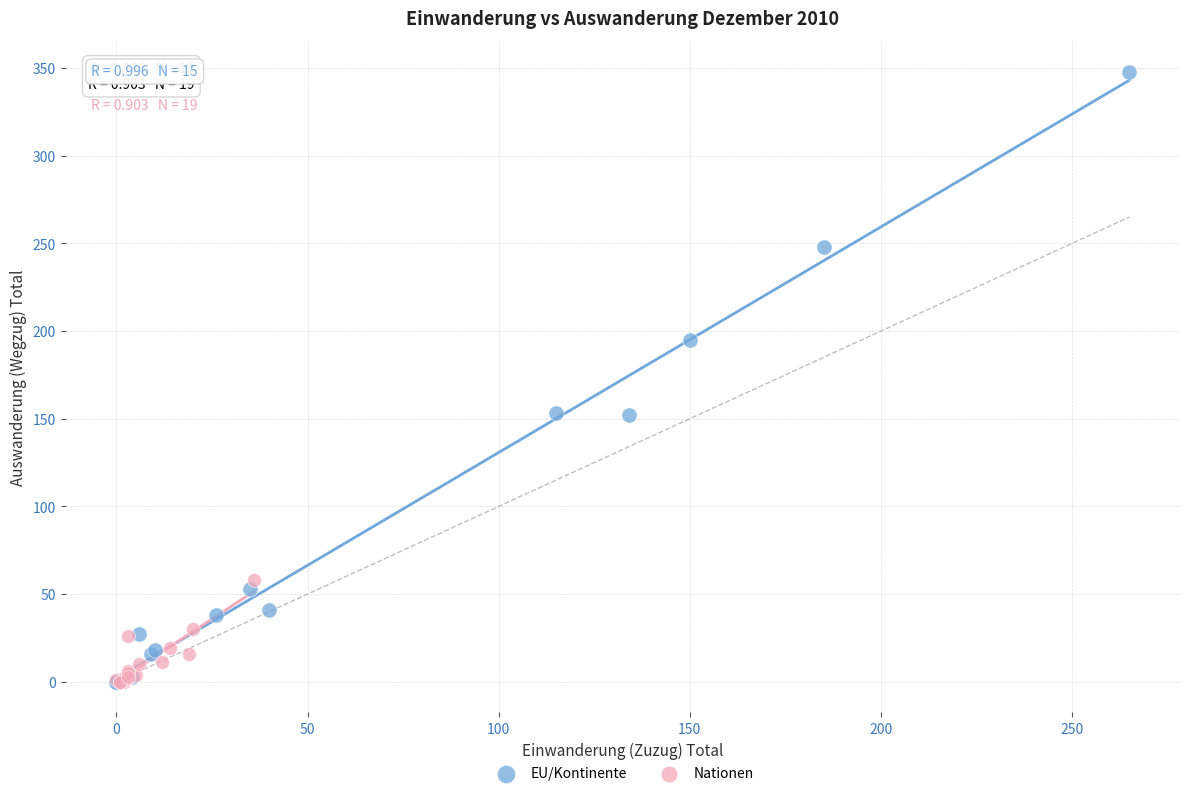

Which series has the widest spread of Y values?

EU/Kontinente